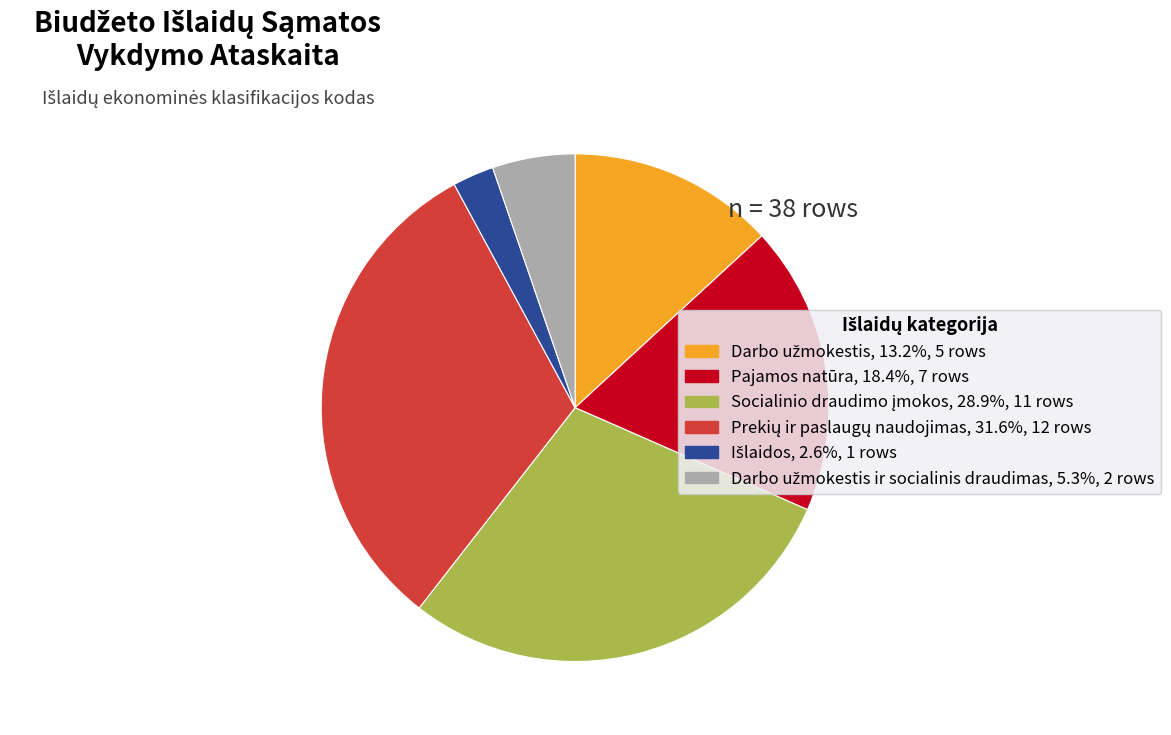

Is there any slice that represents more than half of the pie?

No